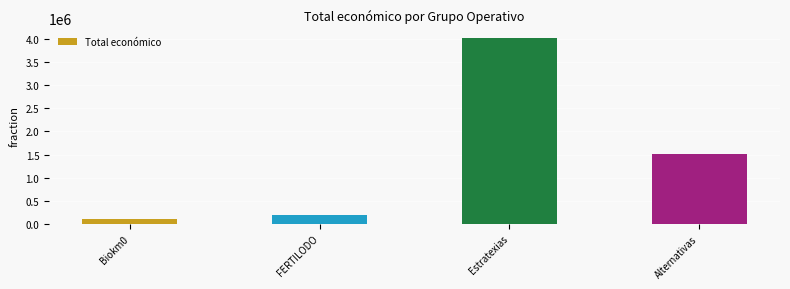

True or false: the data shows 4033442 at Estratexias.

True